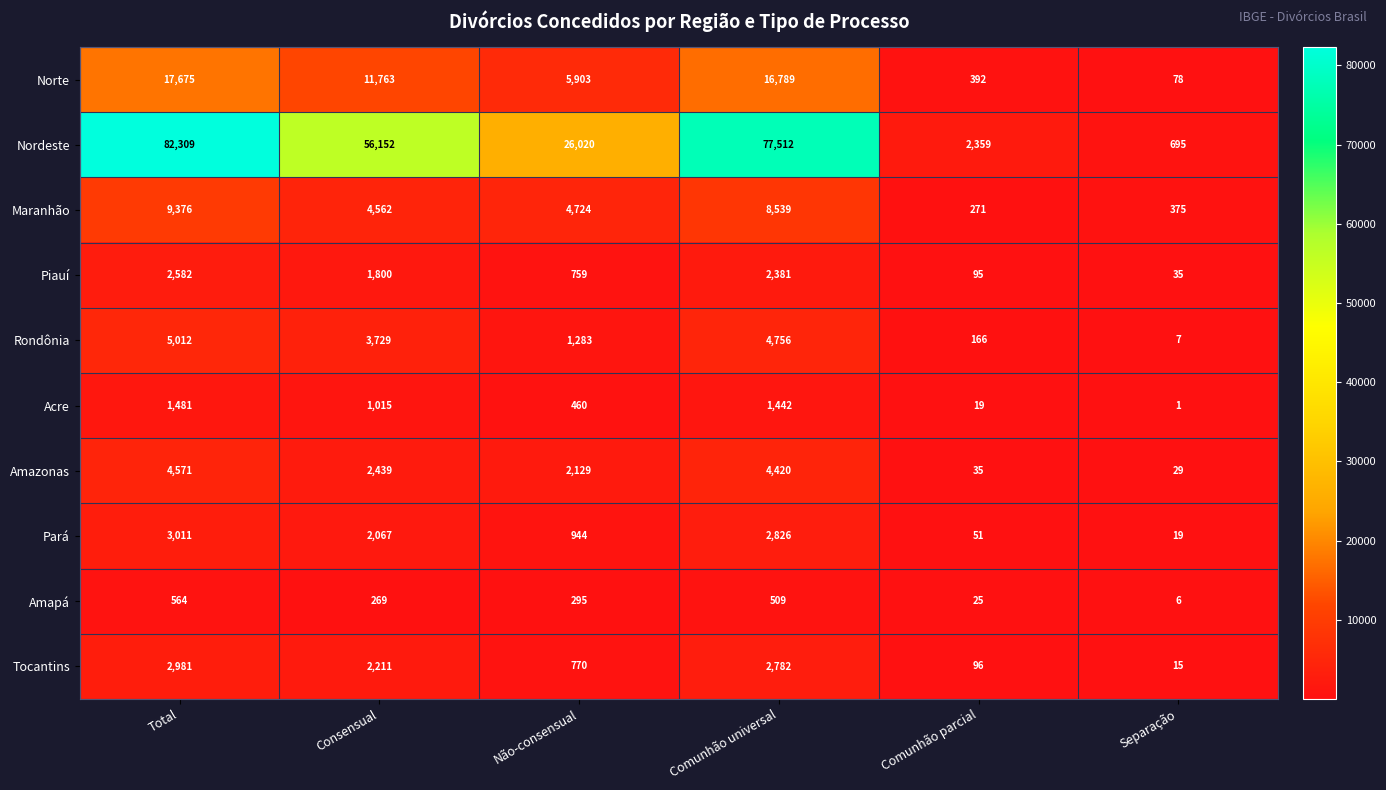

List the series in order of their peak value, highest first.

Nordeste, Norte, Maranhão, Rondônia, Amazonas, Pará, Tocantins, Piauí, Acre, Amapá